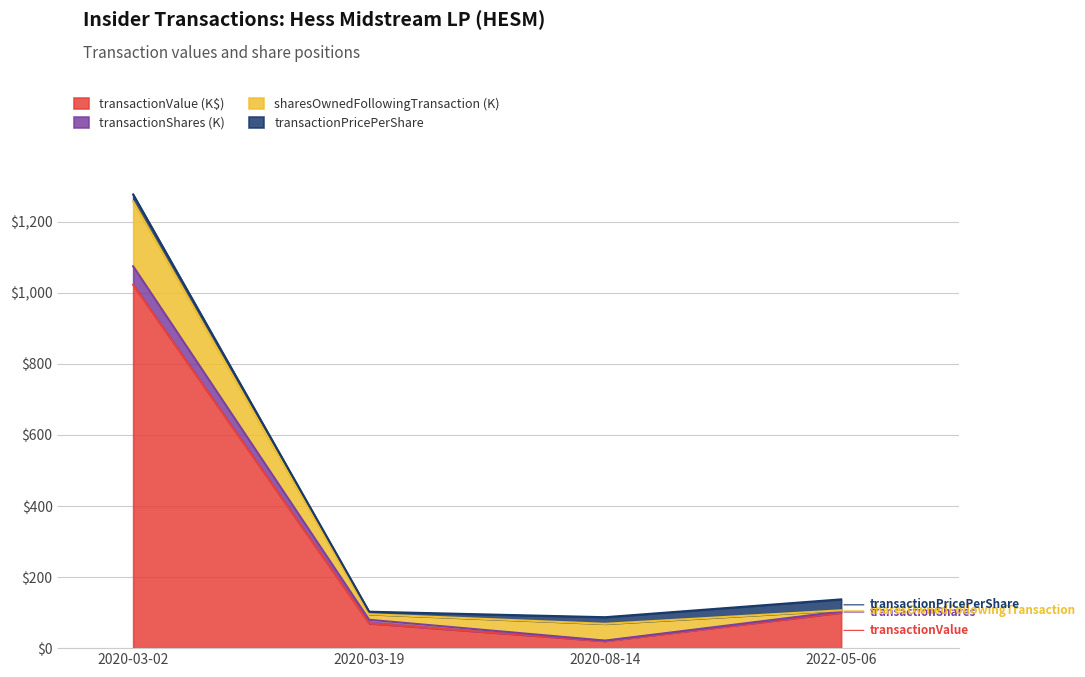

At which category is the sum across all series the highest?

2020-03-02